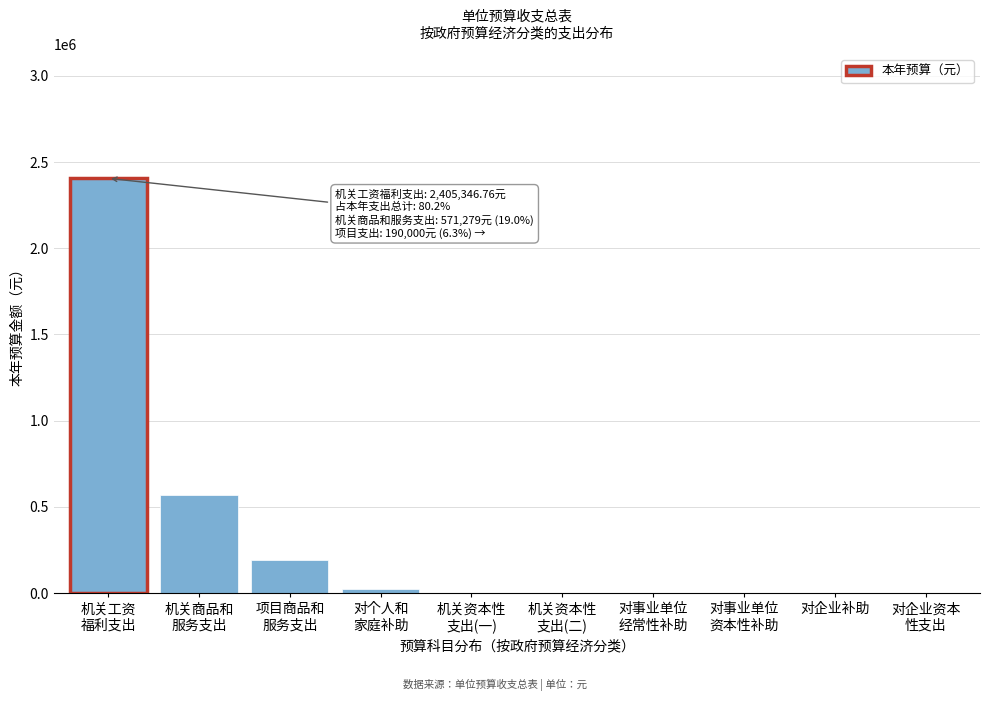

What is the greatest value displayed?

2405346.8